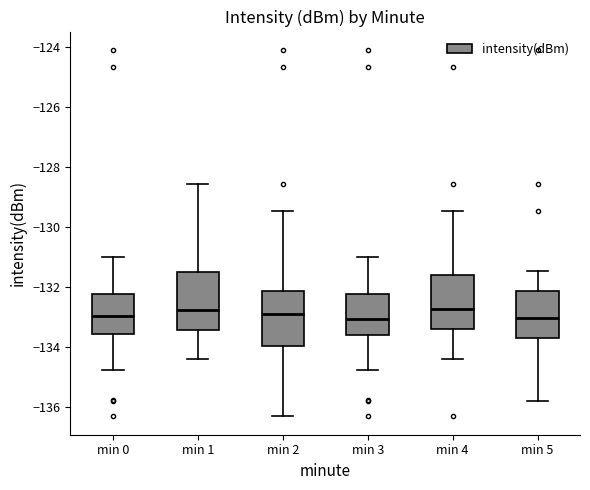

Where does the median line of the box for min 4 sit on the y-axis? The values are not printed on the chart, so give them approximately, as read against the axis.

-132.8